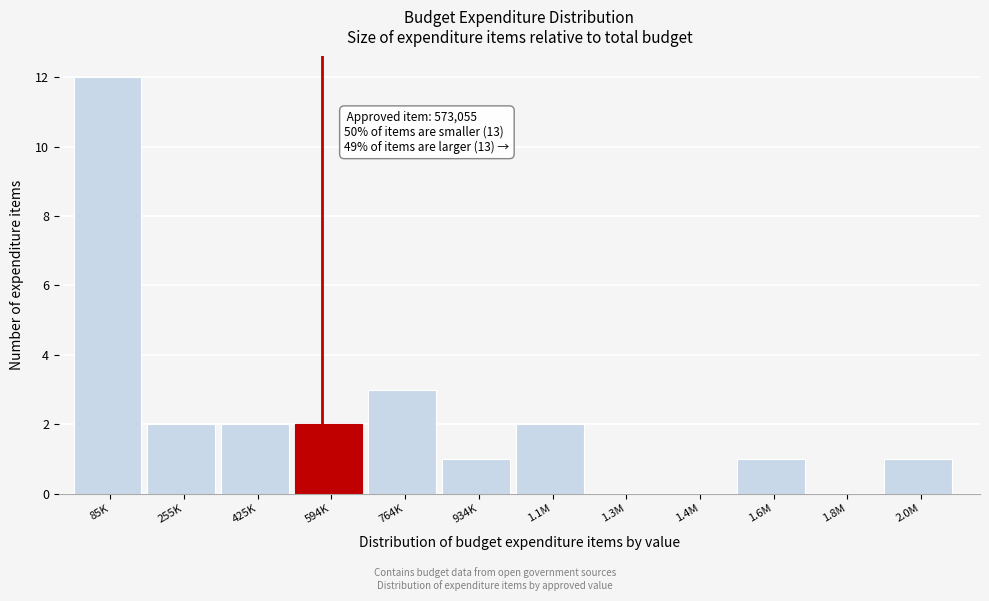

Reading right to left, extract all data points from this chart.

2.0M=1	1.8M=0	1.6M=1	1.4M=0	1.3M=0	1.1M=2	934K=1	764K=3	594K=2	425K=2	255K=2	85K=12